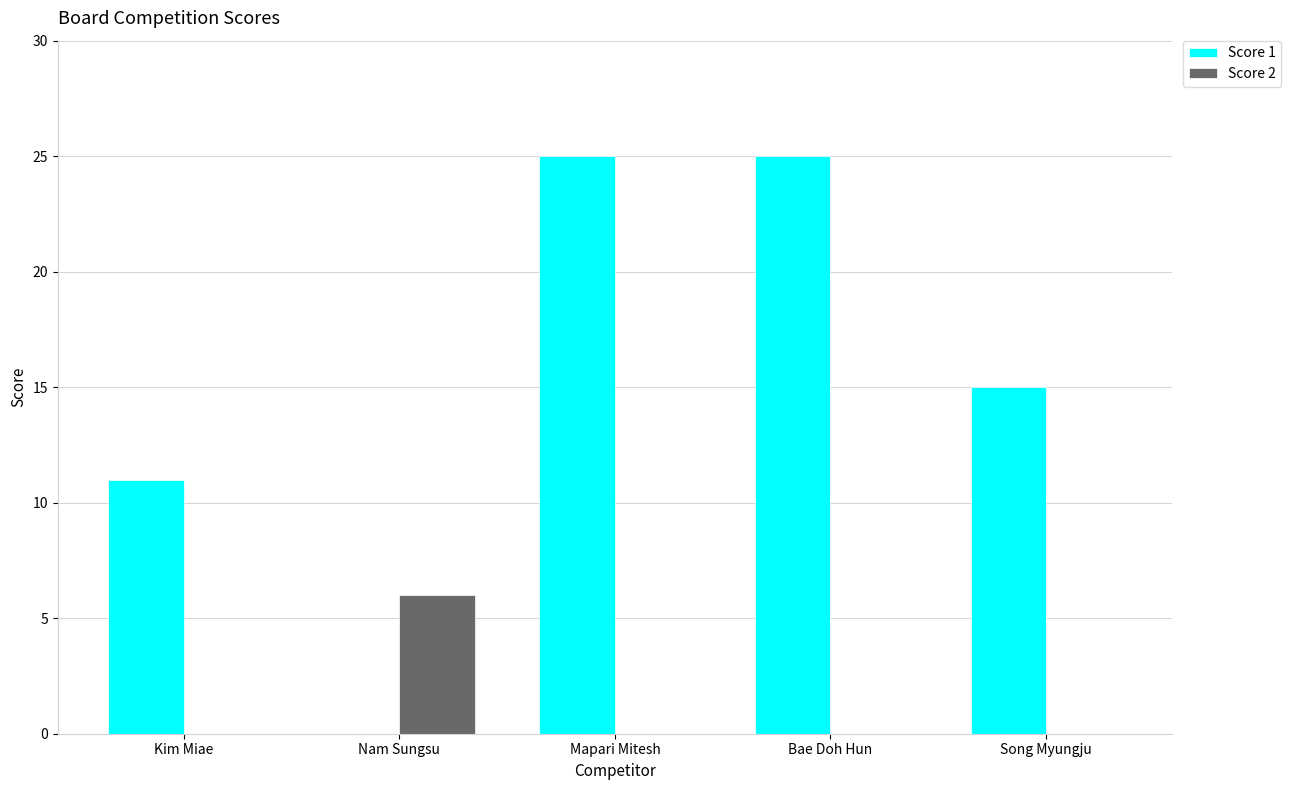

Reading left to right, list all the values displayed in this chart.

Score 1: 11	0	25	25	15
Score 2: 0	6	0	0	0